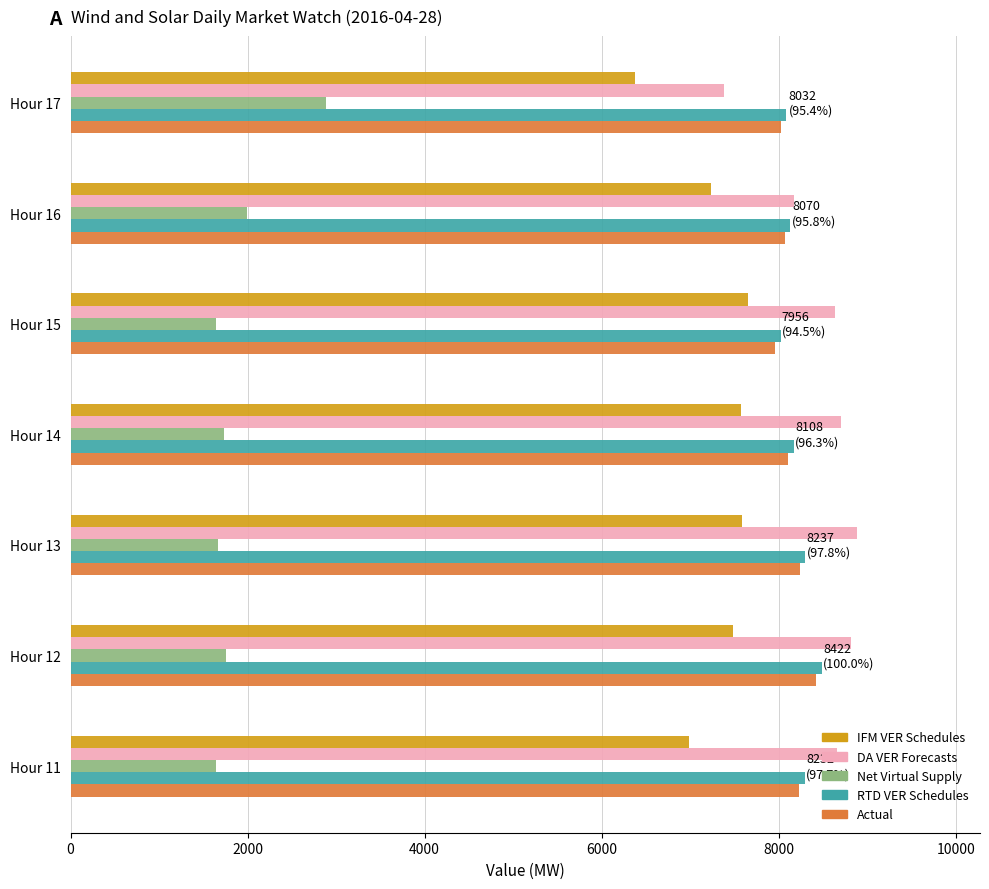

What is the sum of the IFM VER Schedules values at Hour 17 and Hour 11?

13358.7